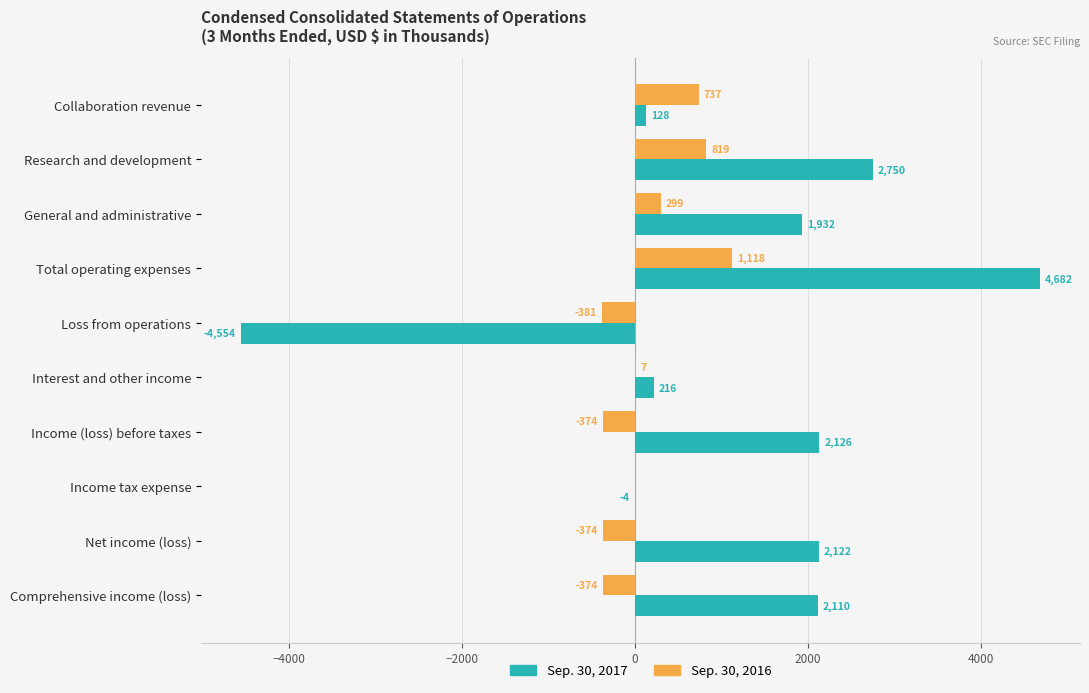

What is the sum of the Sep. 30, 2017 values at General and administrative and Comprehensive income (loss)?

4042